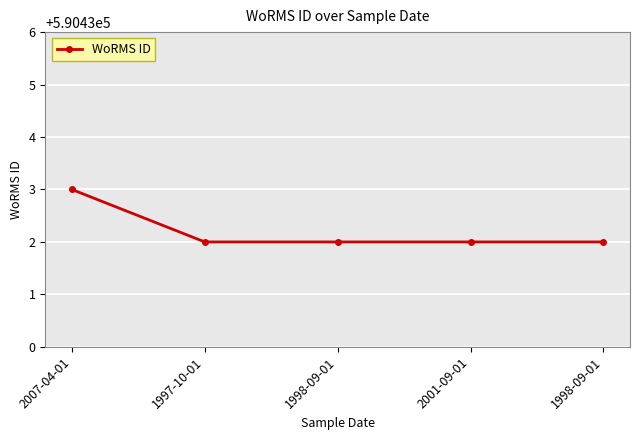

Reading left to right, what are all the values shown in this chart?

2007-04-01=590433	1997-10-01=590432	1998-09-01=590432	2001-09-01=590432	1998-09-01=590432